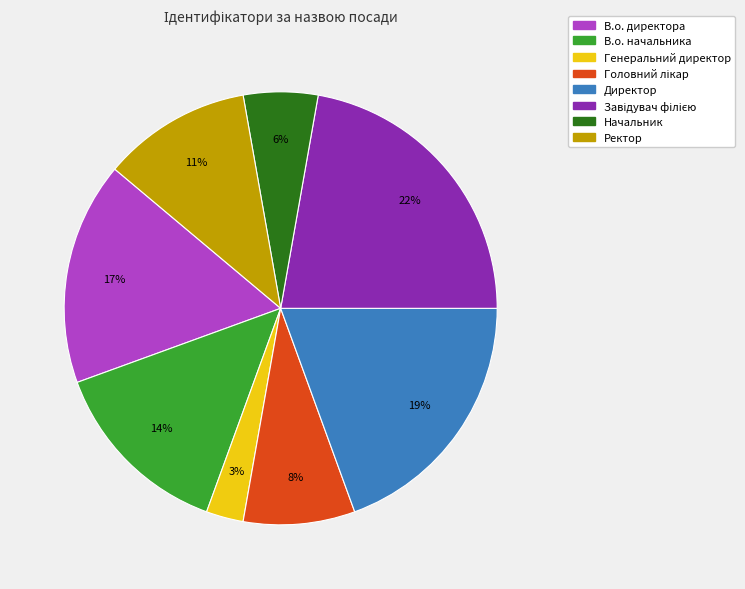

The Ректор slice represents 1% of the pie. True or false?

False